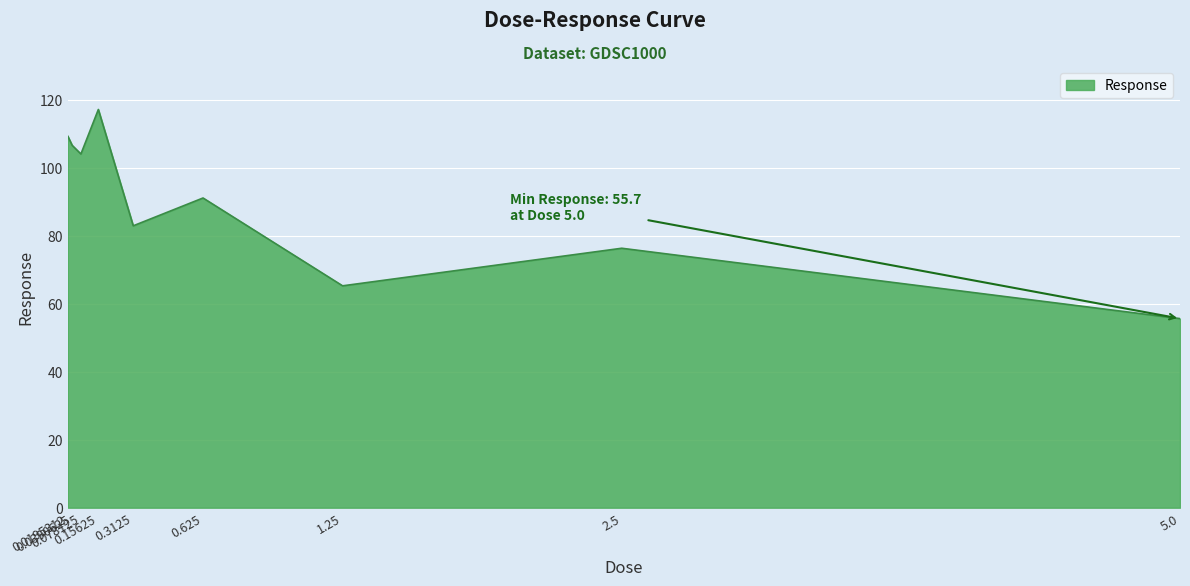

Where is the first local maximum?

0.15625